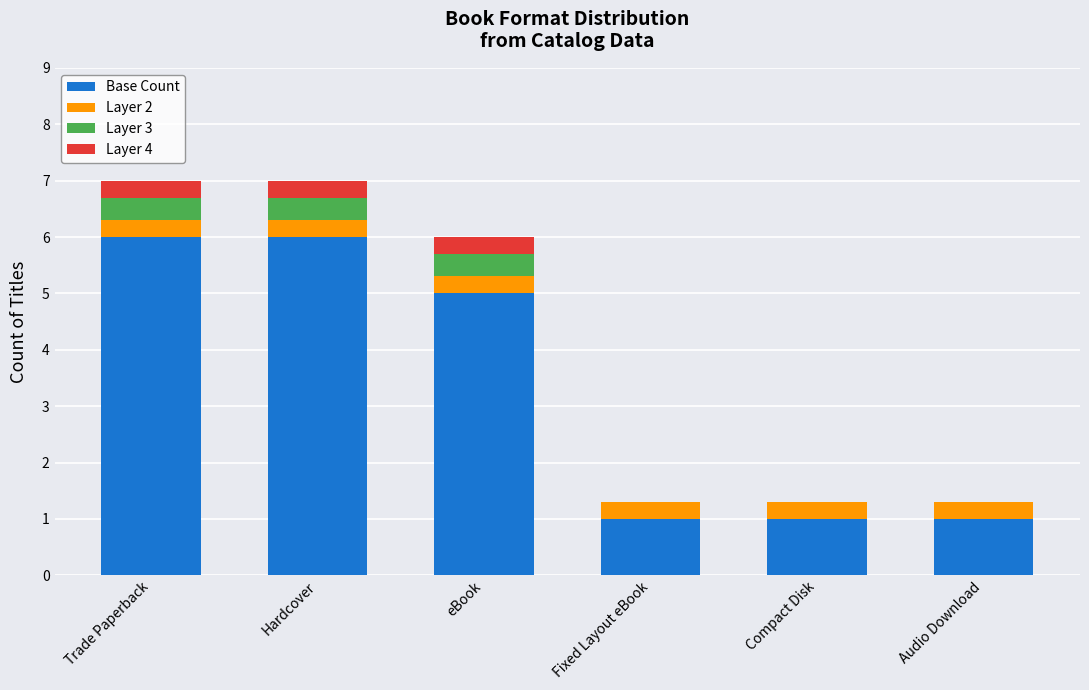

Reading right to left, list the values for the Base Count series.

Audio Download=1.0	Compact Disk=1.0	Fixed Layout eBook=1.0	eBook=5.0	Hardcover=6.0	Trade Paperback=6.0